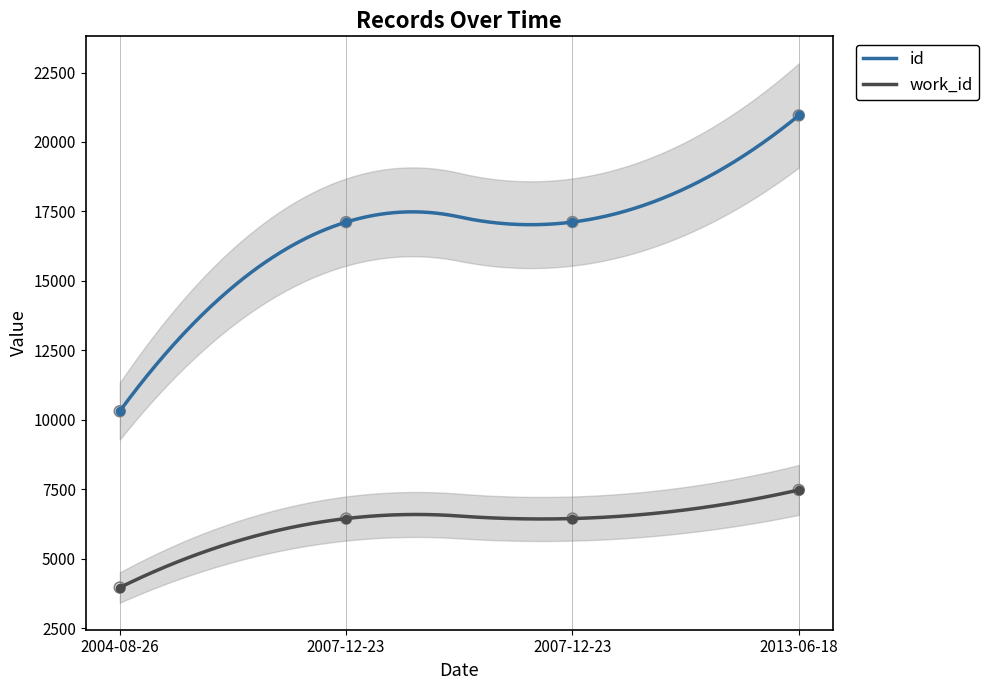

Which series has the largest total across all categories?

id